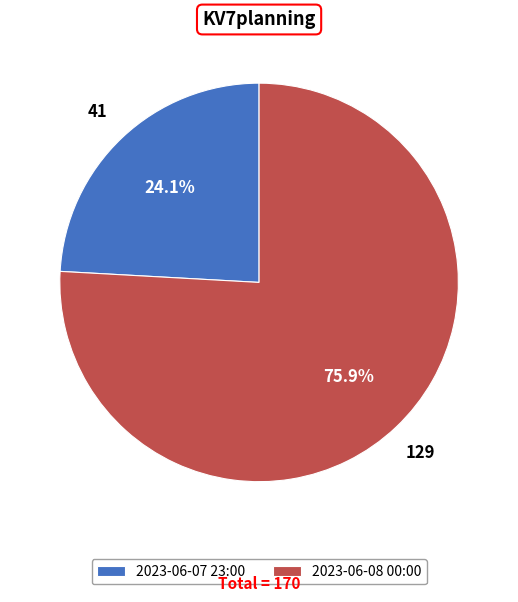

To the nearest percent, what percentage of the pie is 2023-06-08 00:00?

76%